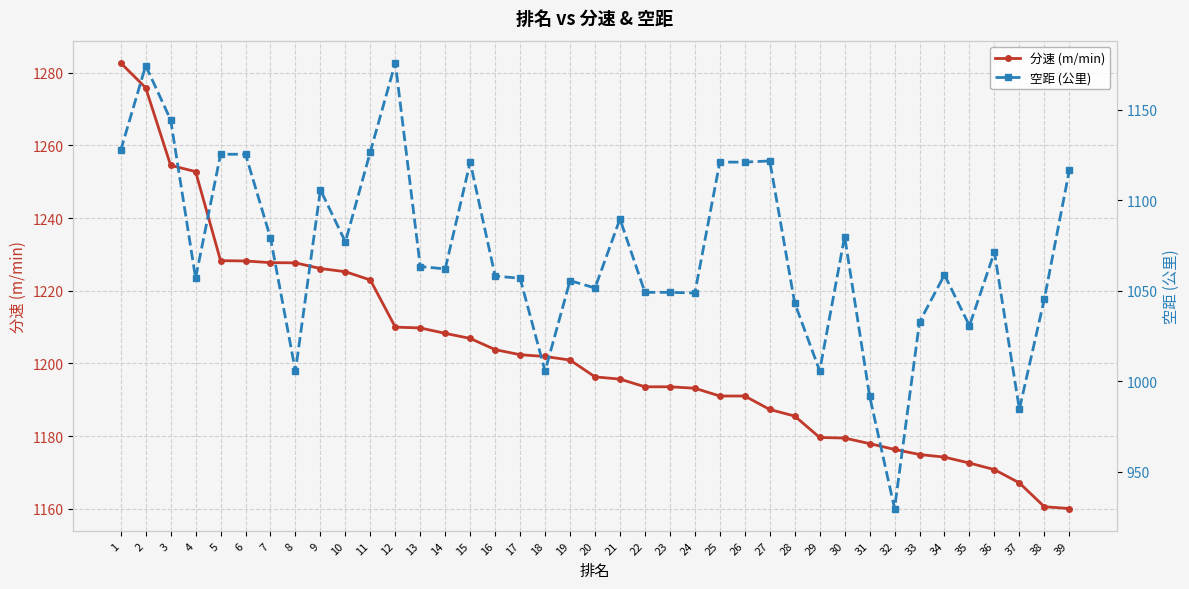

Rank the series at 27 from lowest to highest value.

空距 (公里), 分速 (m/min)